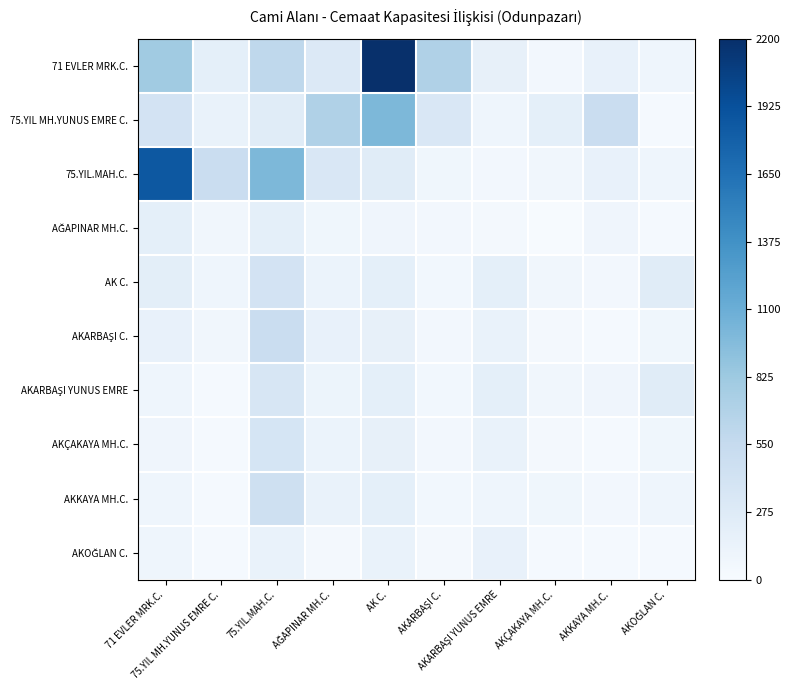

What is the spread (max minus min) of values at AKOĞLAN C.?

0.1